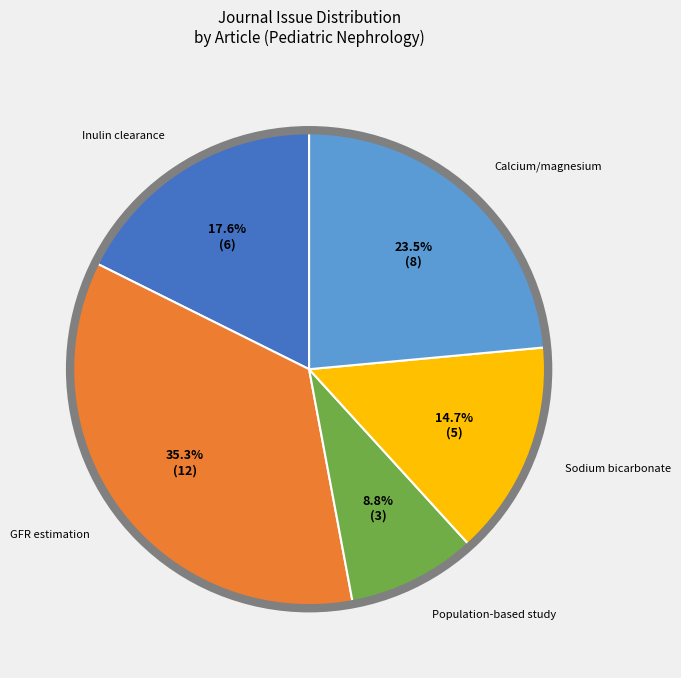

Which category has the smallest portion of the pie?

Population-based study